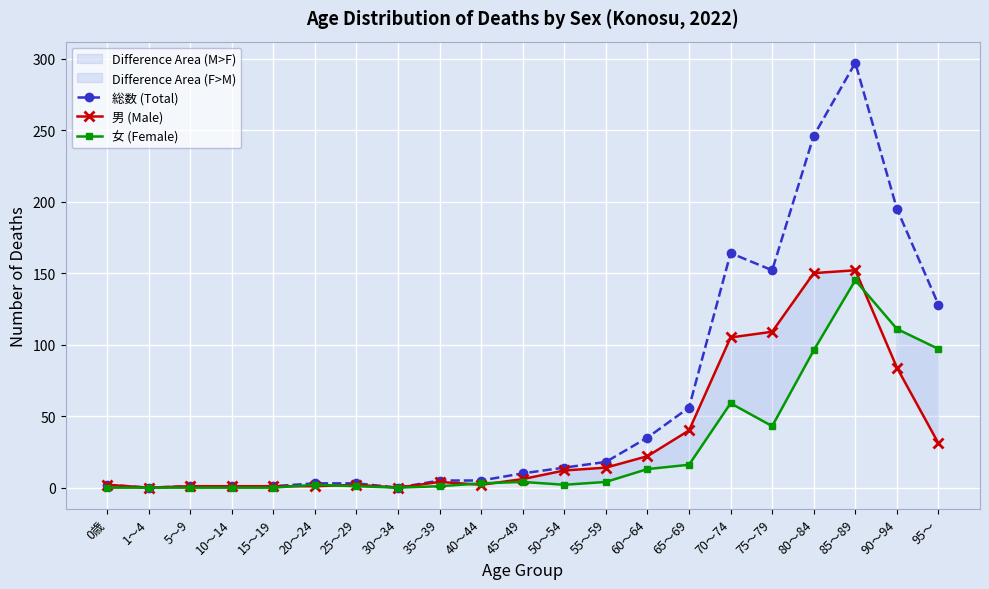

Reading right to left, extract all data points from this chart.

総数 (Total): 95～=128	90～94=195	85～89=297	80～84=246	75～79=152	70～74=164	65～69=56	60～64=35	55～59=18	50～54=14	45～49=10	40～44=5	35～39=5	30～34=0	25～29=3	20～24=3	15～19=1	10～14=1	5～9=1	1～4=0	0歳=2
男 (Male): 95～=31	90～94=84	85～89=152	80～84=150	75～79=109	70～74=105	65～69=40	60～64=22	55～59=14	50～54=12	45～49=6	40～44=2	35～39=4	30～34=0	25～29=2	20～24=1	15～19=1	10～14=1	5～9=1	1～4=0	0歳=2
女 (Female): 95～=97	90～94=111	85～89=145	80～84=96	75～79=43	70～74=59	65～69=16	60～64=13	55～59=4	50～54=2	45～49=4	40～44=3	35～39=1	30～34=0	25～29=1	20～24=2	15～19=0	10～14=0	5～9=0	1～4=0	0歳=0